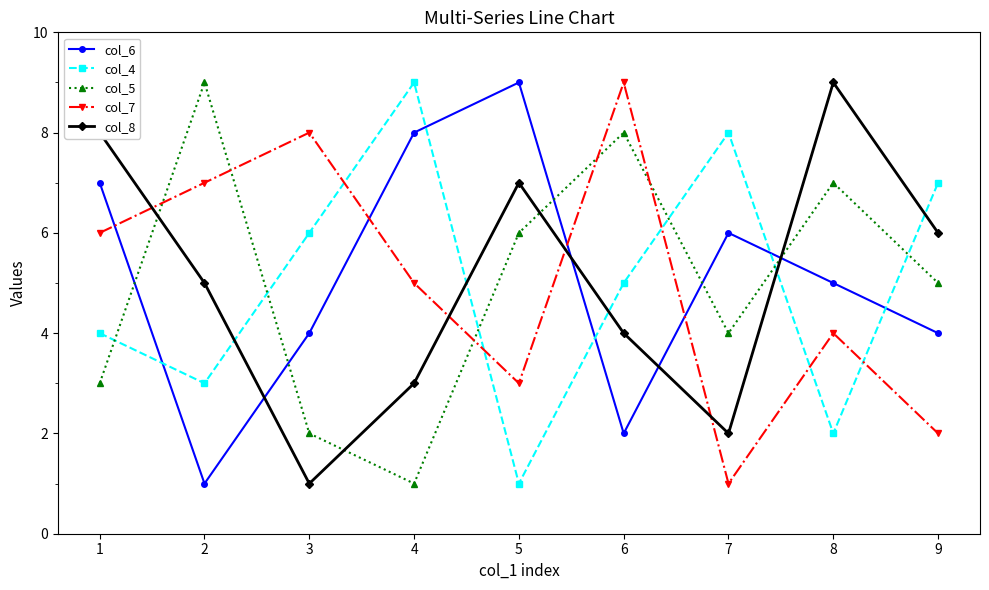

True or false: col_4 and col_8 cross at least once.

True